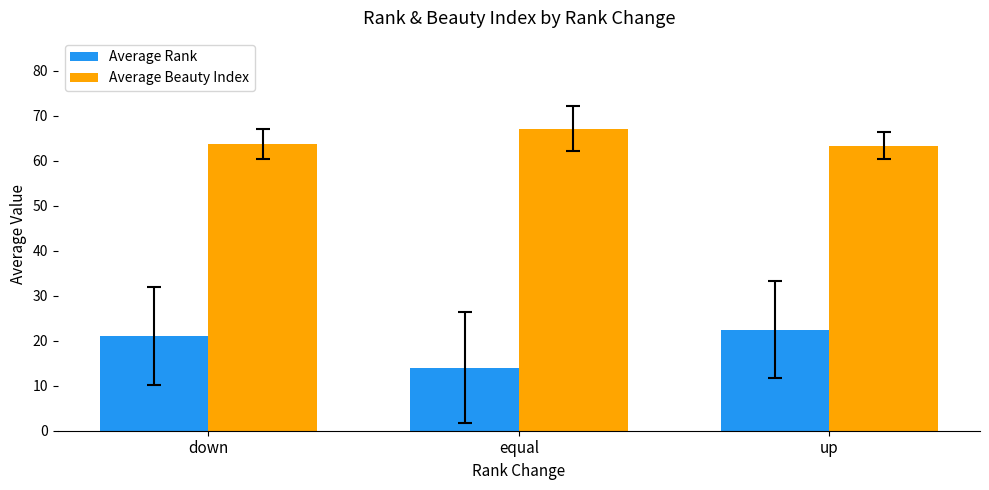

Which series has the largest range (max minus min)?

Average Rank